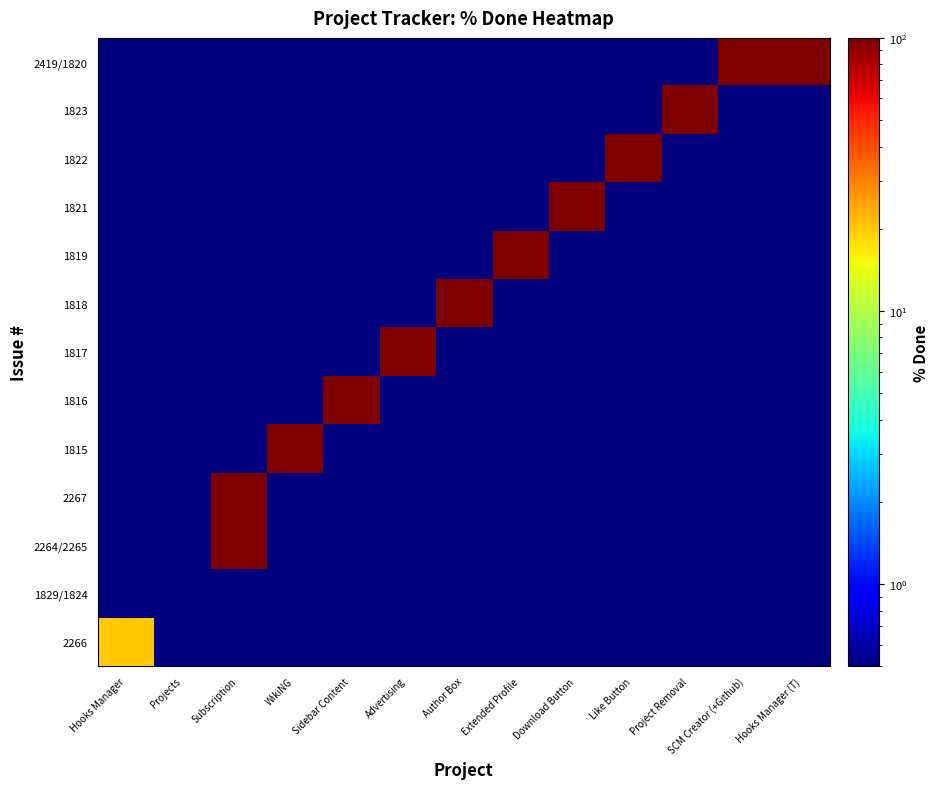

At how many categories does at least one series exceed 83?

11